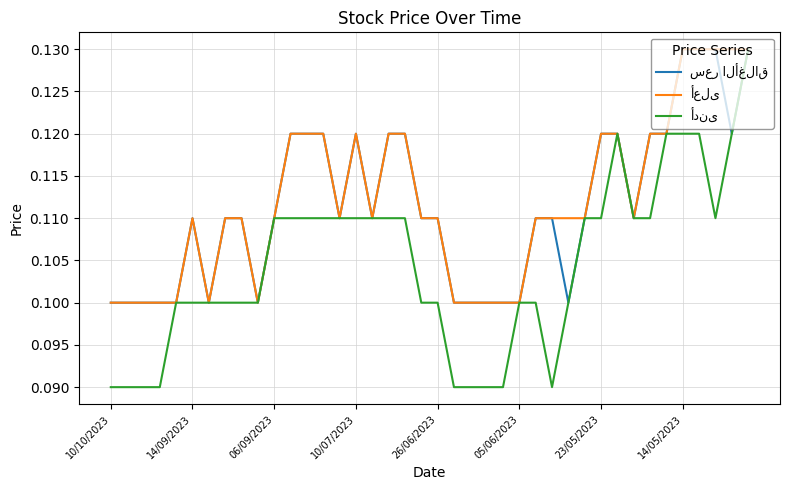

Which series has the largest total across all categories?

أعلى